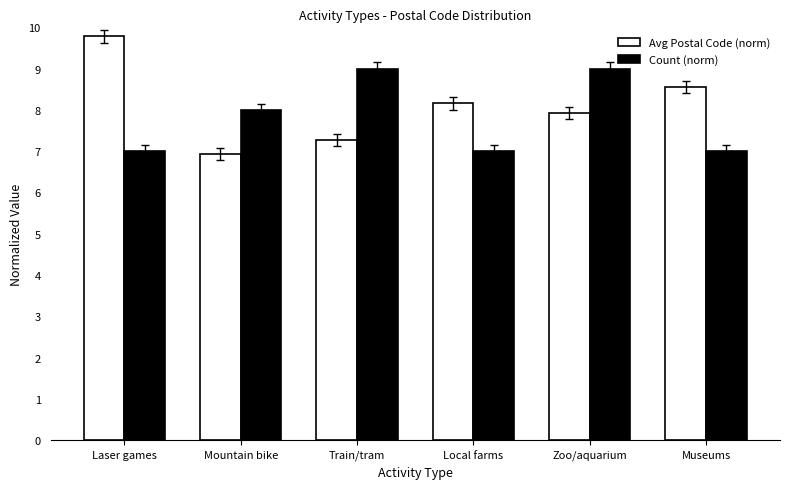

What is the minimum value for Avg Postal Code (norm)?

6.9